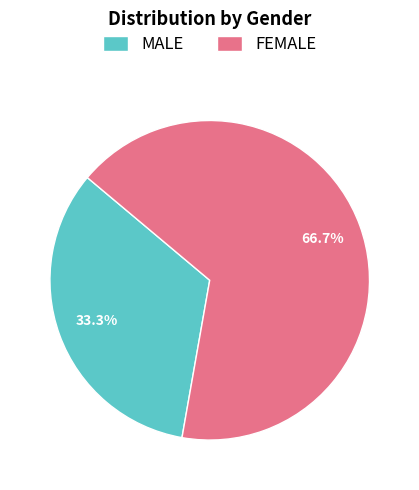

To the nearest percent, what is the difference between the FEMALE and MALE slice percentages?

33%